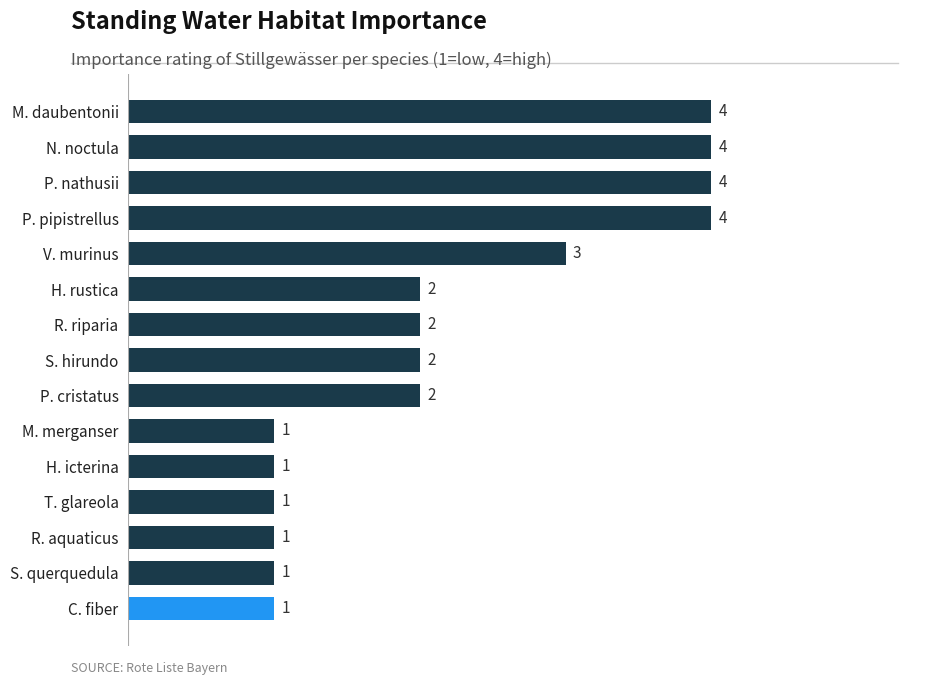

Approximately how many times larger is the value at C. fiber compared to H. icterina?

1.0